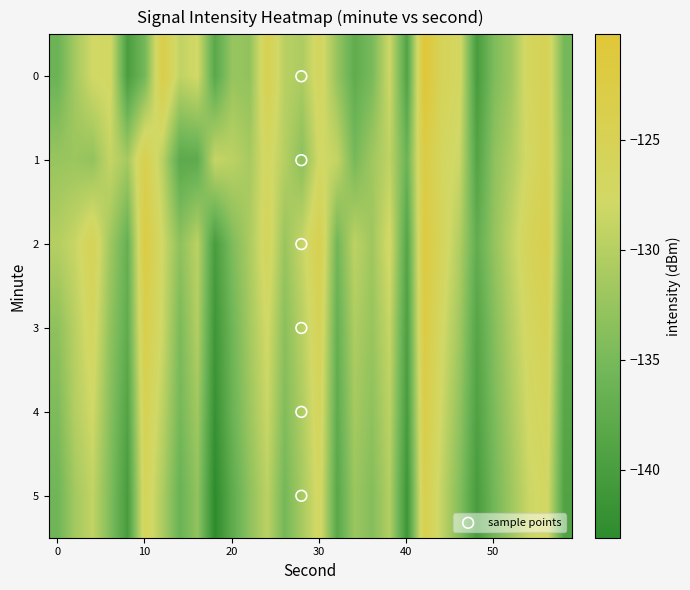

What is the maximum value for 1?

-122.5